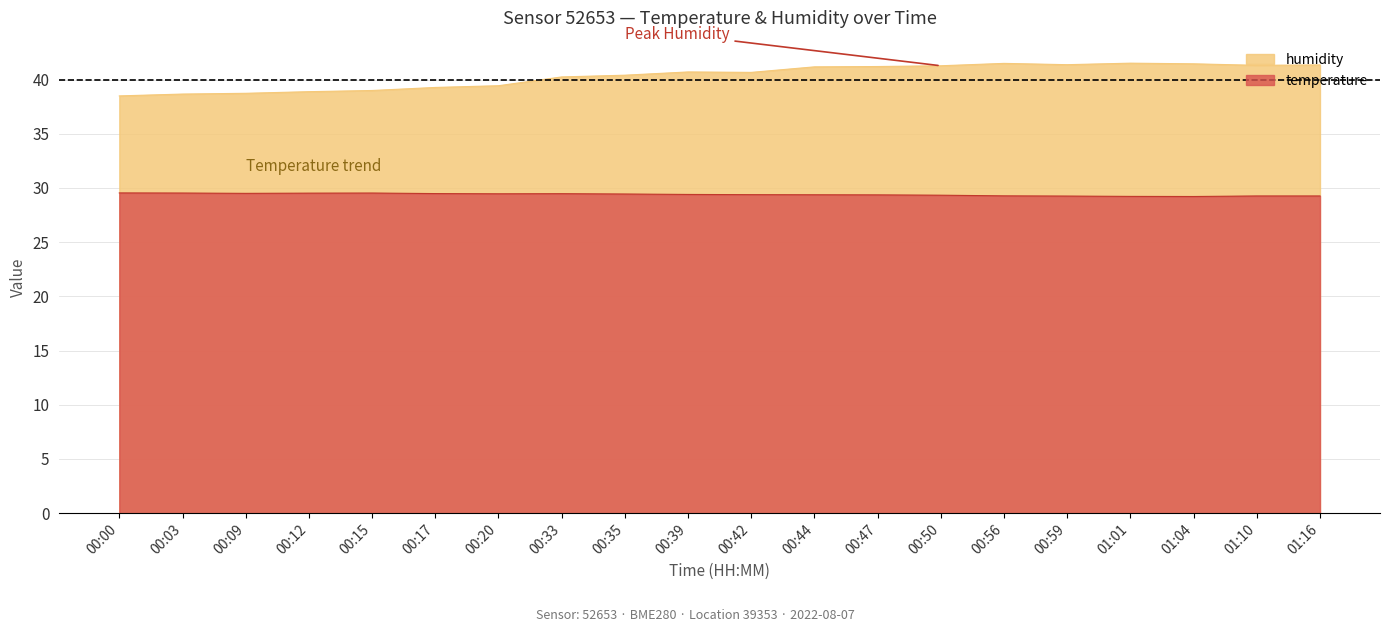

Reading left to right, extract all data points from this chart.

temperature: 00:00=29.5	00:03=29.5	00:09=29.5	00:12=29.5	00:15=29.5	00:17=29.5	00:20=29.5	00:33=29.5	00:35=29.4	00:39=29.4	00:42=29.4	00:44=29.4	00:47=29.4	00:50=29.3	00:56=29.3	00:59=29.2	01:01=29.2	01:04=29.2	01:10=29.3	01:16=29.3
humidity: 00:00=38.5	00:03=38.7	00:09=38.7	00:12=38.9	00:15=39.0	00:17=39.3	00:20=39.4	00:33=40.2	00:35=40.4	00:39=40.7	00:42=40.7	00:44=41.2	00:47=41.2	00:50=41.3	00:56=41.5	00:59=41.4	01:01=41.5	01:04=41.5	01:10=41.3	01:16=41.4